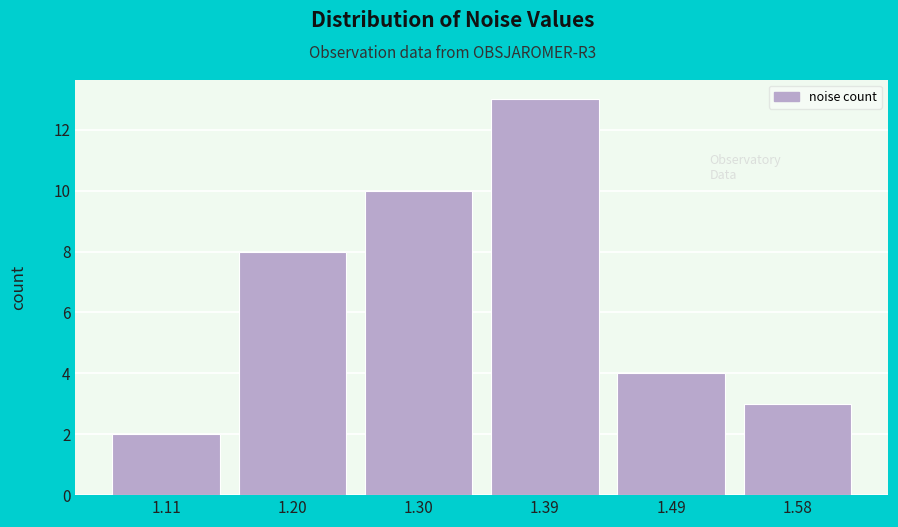

Reading left to right, list all the values displayed in this chart.

1.11=2	1.20=8	1.30=10	1.39=13	1.49=4	1.58=3